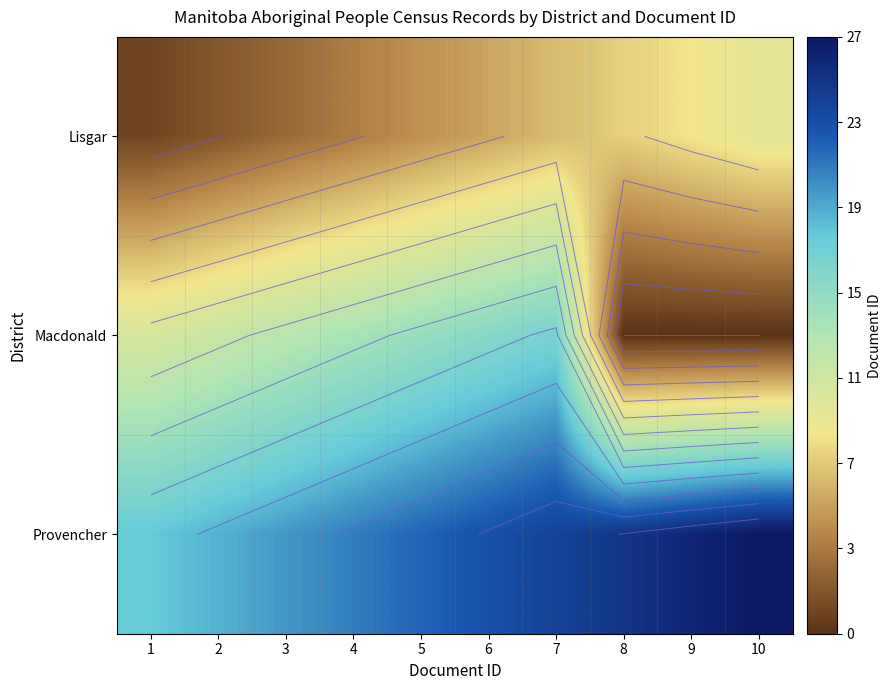

List the labels in order of Macdonald value, largest first.

7, 6, 5, 4, 3, 2, 1, 8, 9, 10